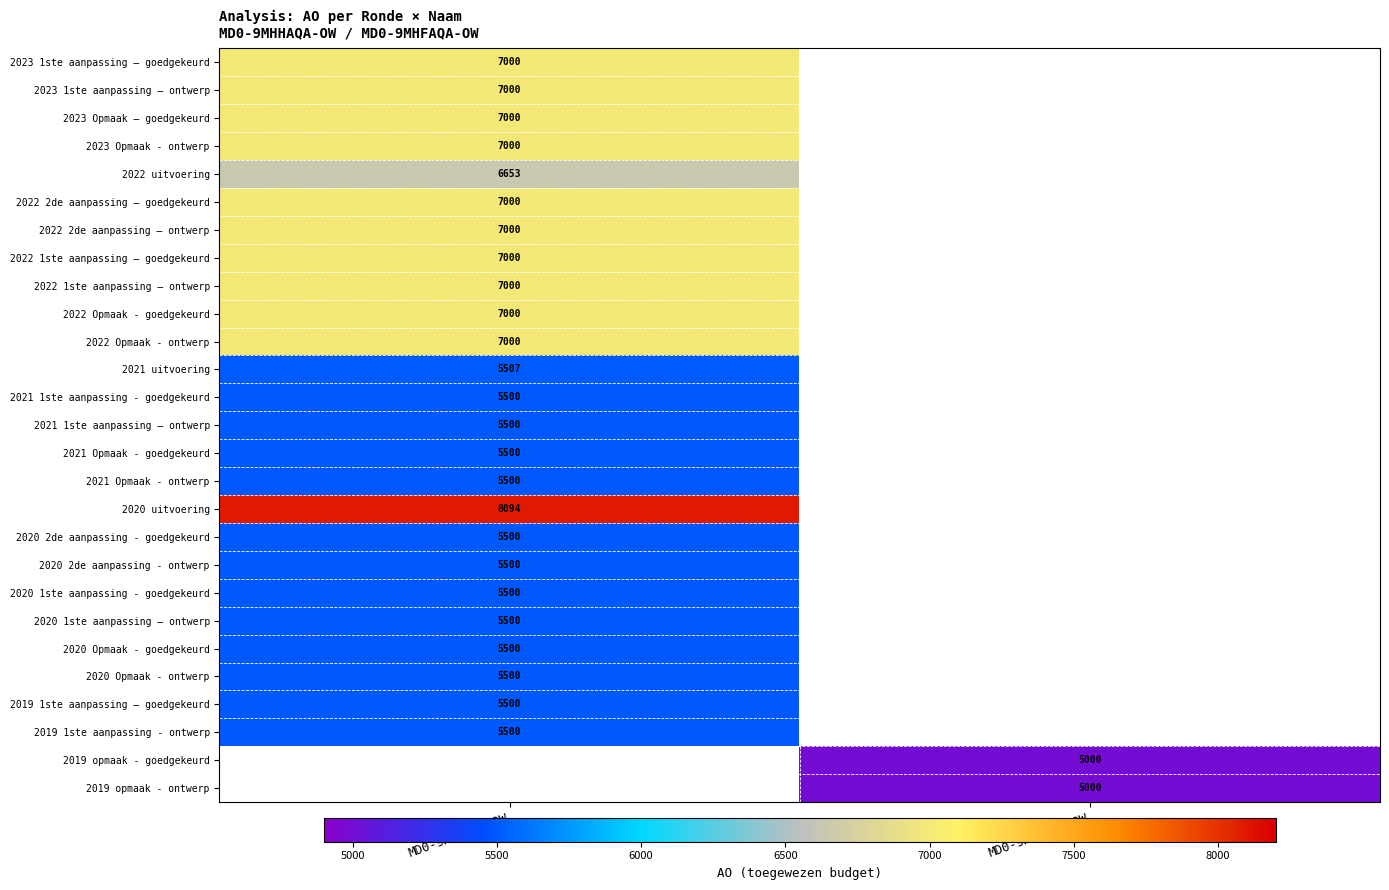

Is it true that 2019 opmaak - goedgekeurd equals 7560 at MD0-9MHFAQA-OW?

False